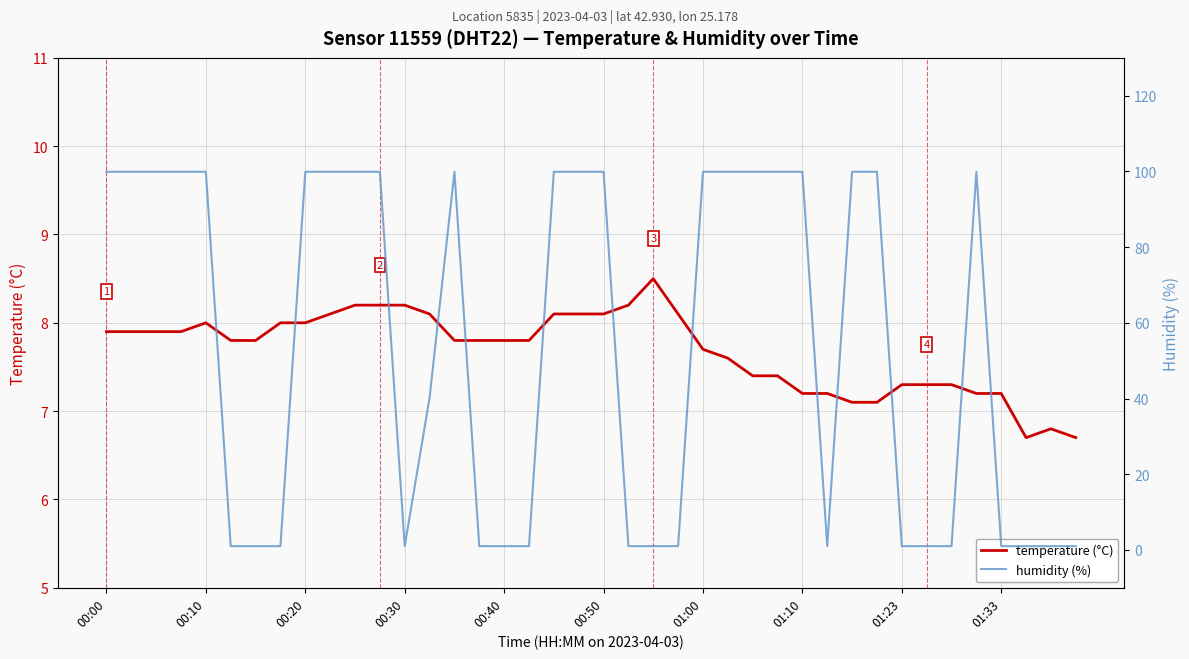

The temperature (°C) series shows 7.2 at 01:33. True or false?

True